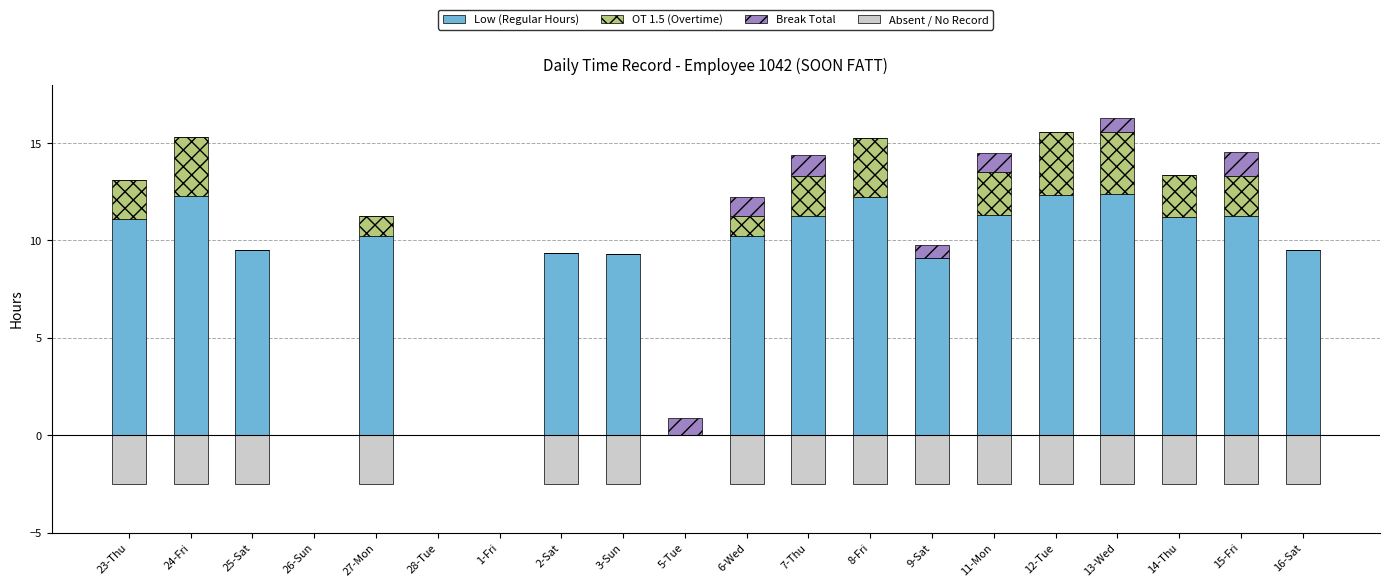

How many values in the OT 1.5 (Overtime) series exceed 1?

11